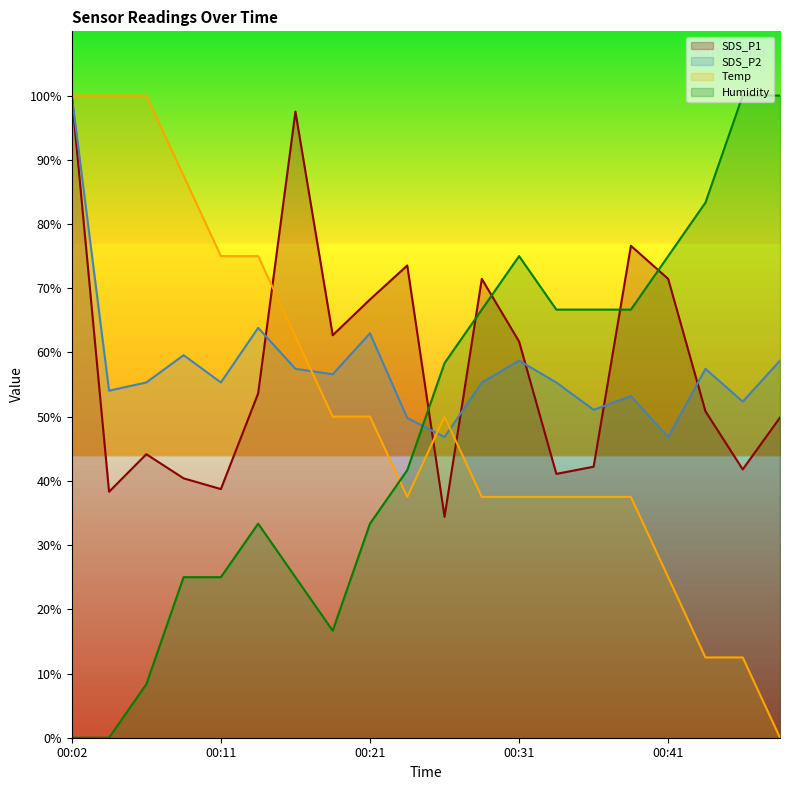

In Humidity, how many points are higher than both neighbors (excluding endpoints)?

2